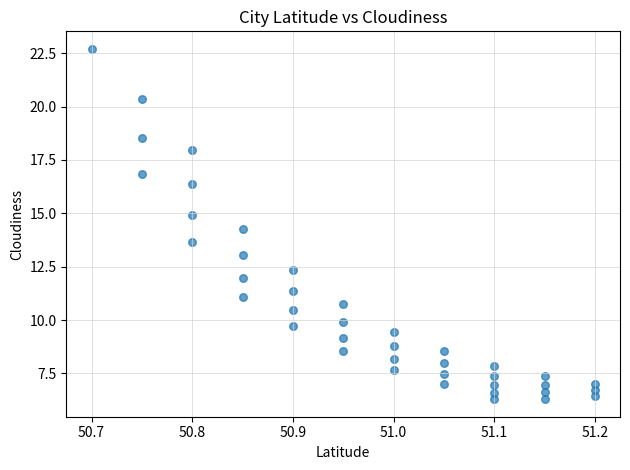

What is the range of Y values (max minus min)?

16.4